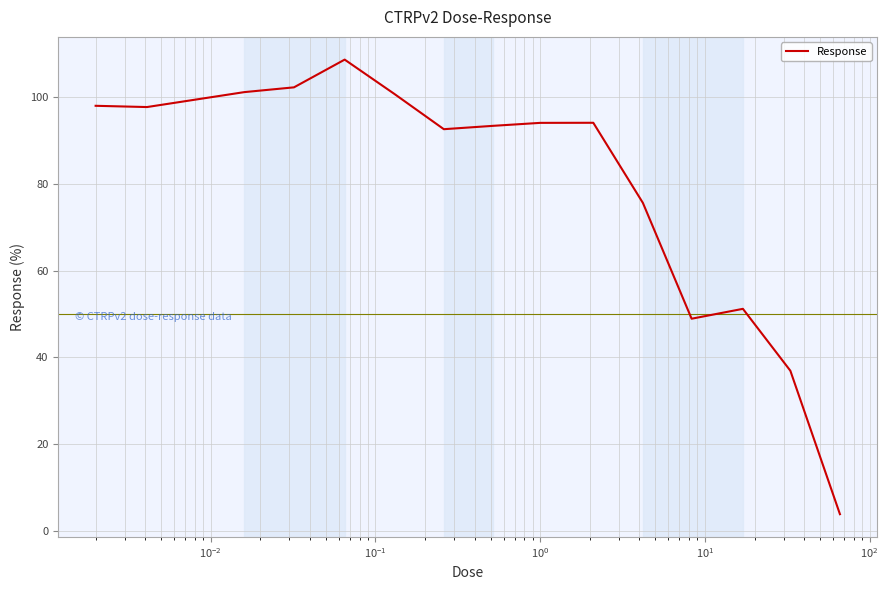

What is the minimum value shown in the chart?

3.8